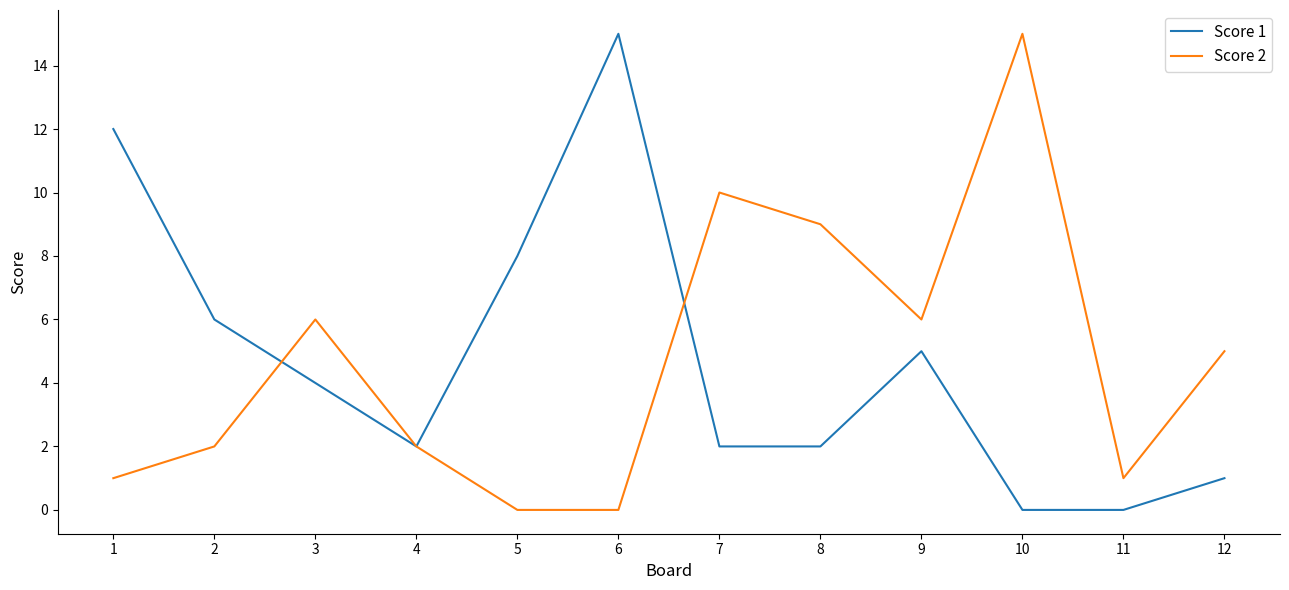

Reading right to left, list all the values displayed in this chart.

Score 1: 12=1	11=0	10=0	9=5	8=2	7=2	6=15	5=8	4=2	3=4	2=6	1=12
Score 2: 12=5	11=1	10=15	9=6	8=9	7=10	6=0	5=0	4=2	3=6	2=2	1=1